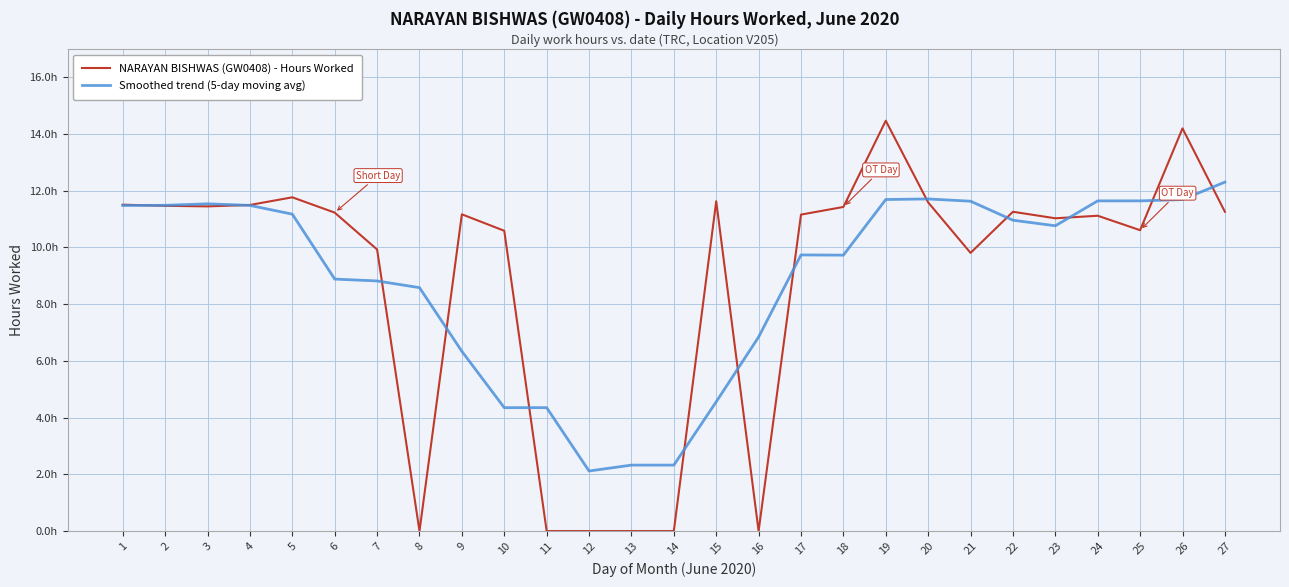

True or false: Smoothed trend (5-day moving avg) and NARAYAN BISHWAS (GW0408) - Hours Worked cross at least once.

True